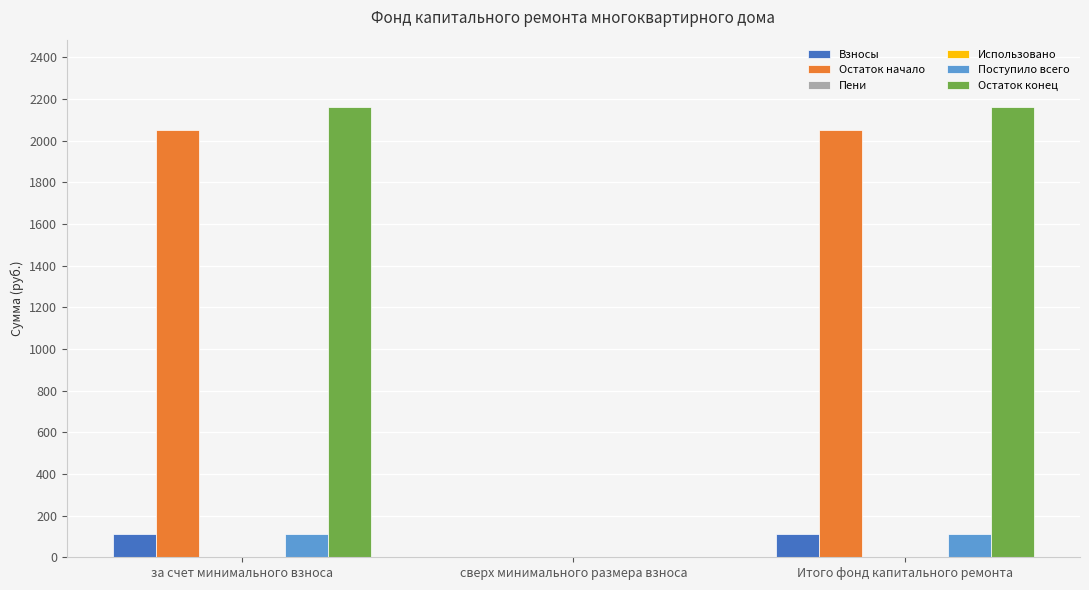

Is the value of Остаток начало at сверх минимального размера взноса greater than the value of Пени at сверх минимального размера взноса?

No